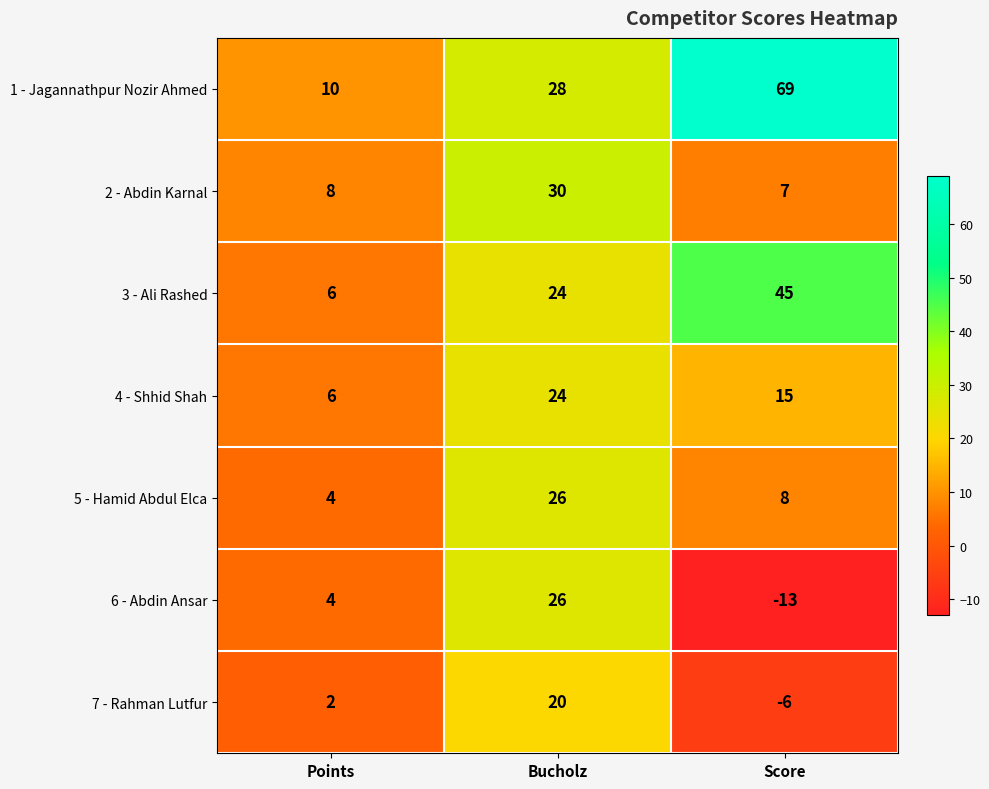

Read the 7 - Rahman Lutfur value at Score, to the nearest 5.

-5